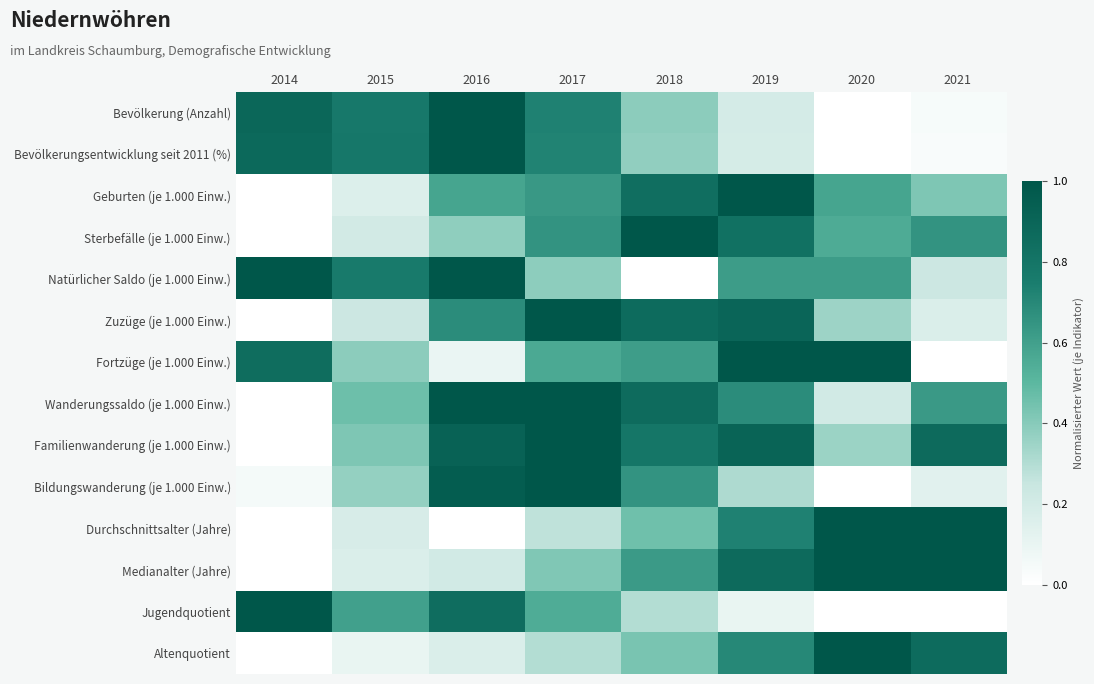

Which series has the largest range (max minus min)?

Bevölkerung (Anzahl)